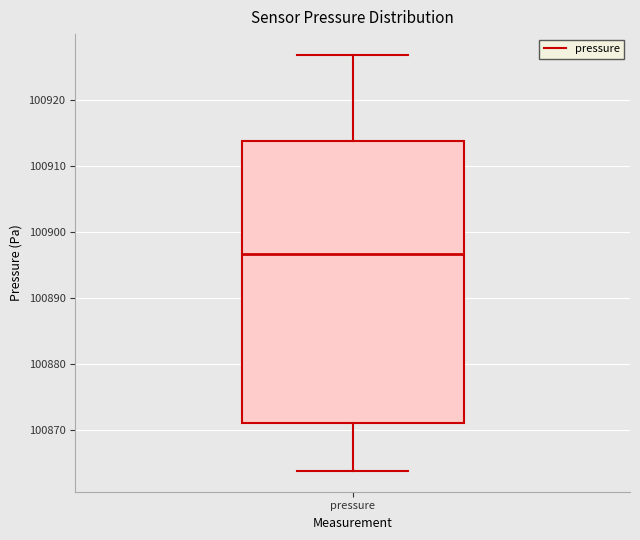

Where does the upper whisker of the box for pressure end on the y-axis? The values are not printed on the chart, so give them approximately, as read against the axis.

100927